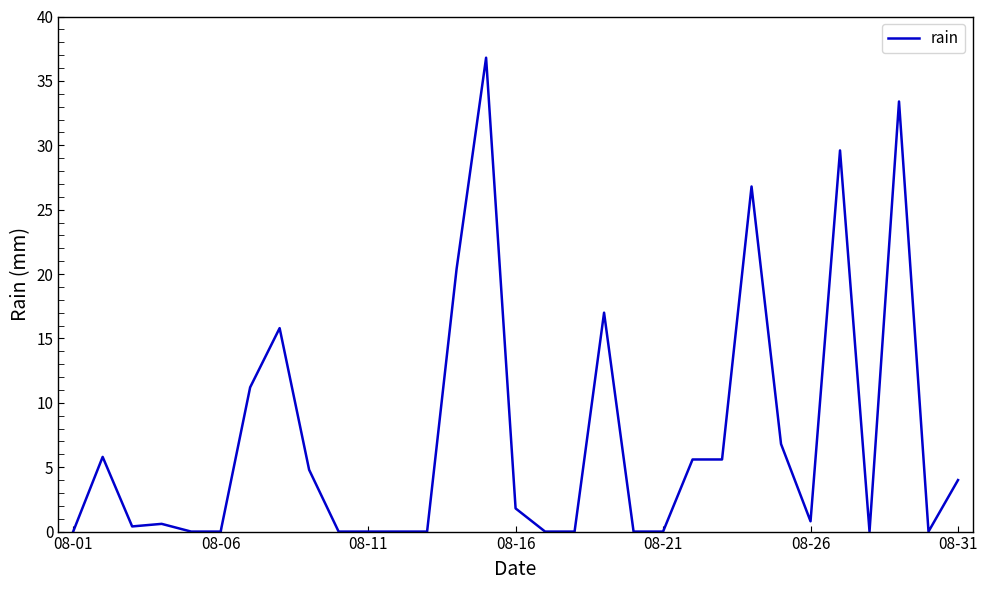

Reading right to left, list all the values displayed in this chart.

4.0	0.0	33.4	0.0	29.6	0.8	6.8	26.8	5.6	5.6	0.0	0.0	17.0	0.0	0.0	1.8	36.8	20.4	0.0	0.0	0.0	0.0	4.8	15.8	11.2	0.0	0.0	0.6	0.4	5.8	0.0